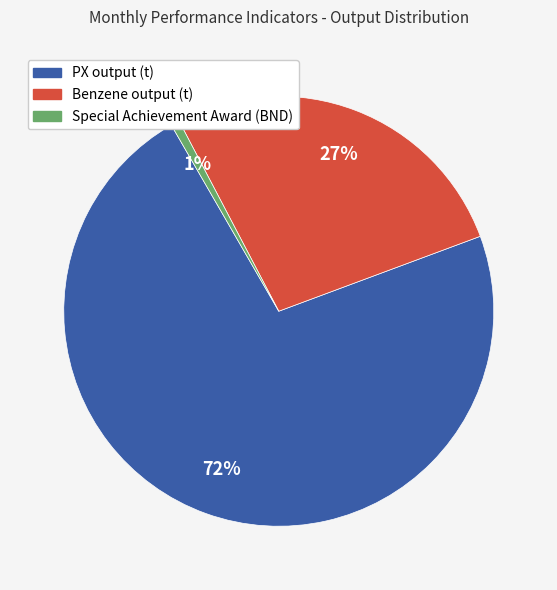

To the nearest percent, what is the combined percentage of Special Achievement Award (BND) and PX output (t)?

73%